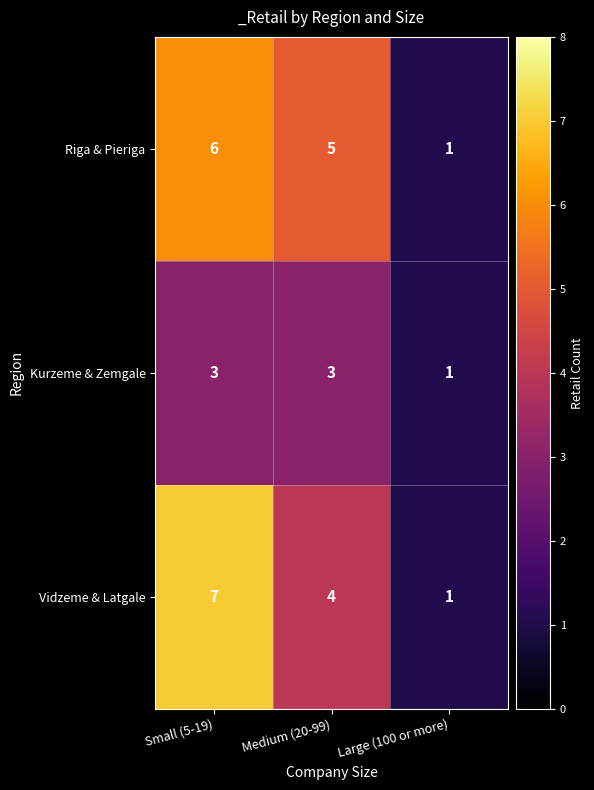

What is the difference between the maximum and minimum values in the Riga & Pieriga series?

5